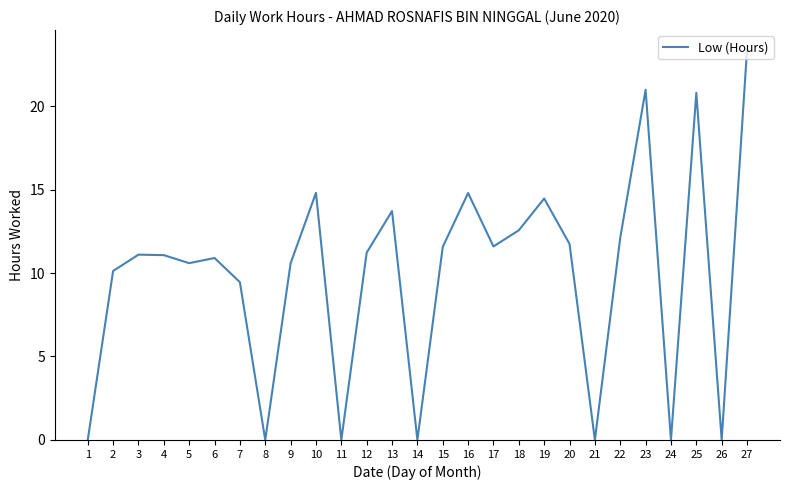

What is the change in value from 10 to 24?

-14.8